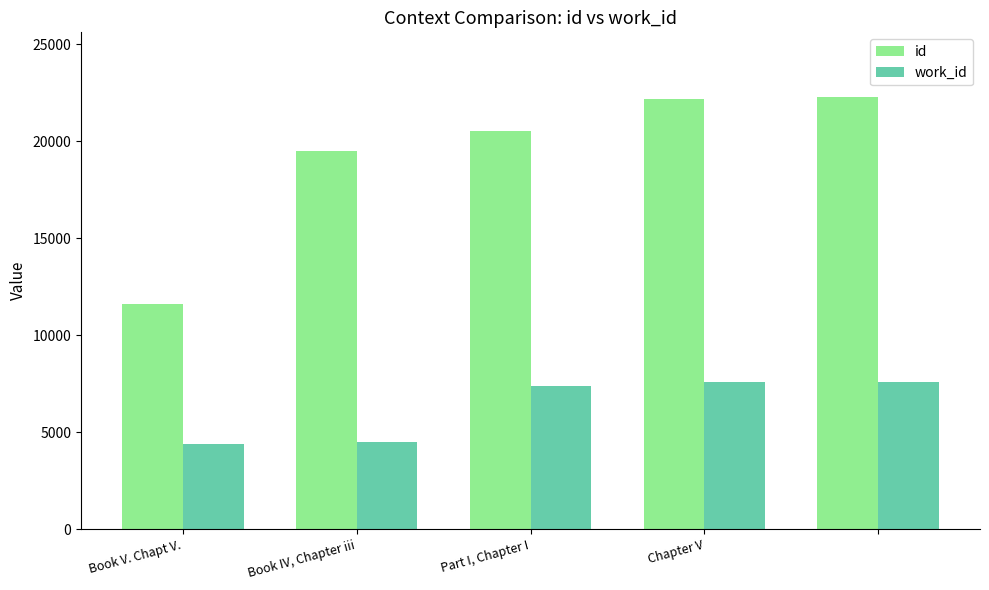

Count the number of data series in this chart.

2